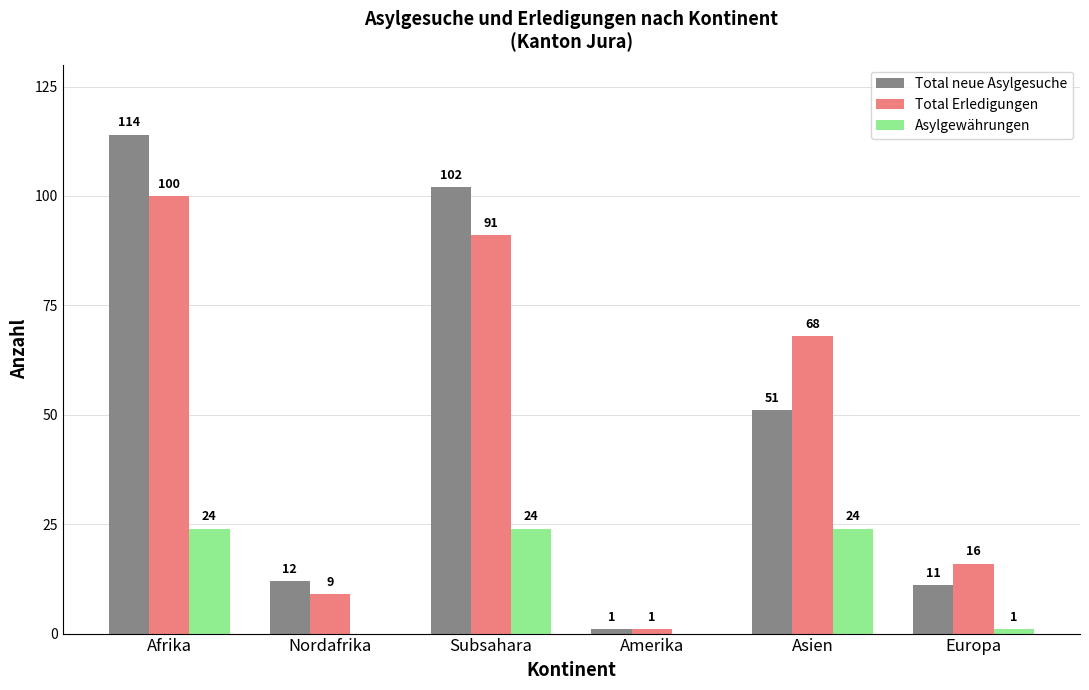

What is the sum of the Total Erledigungen values at Asien and Nordafrika?

77